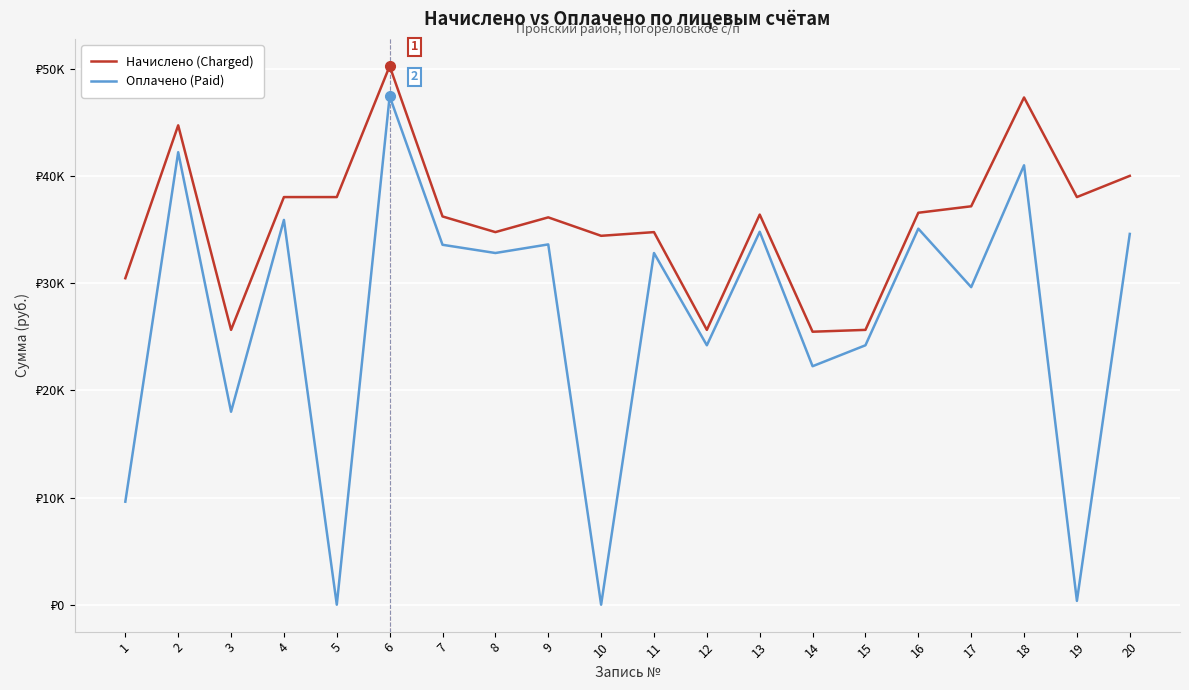

What is the sum of the Оплачено (Paid) values at 6 and 15?

71640.4